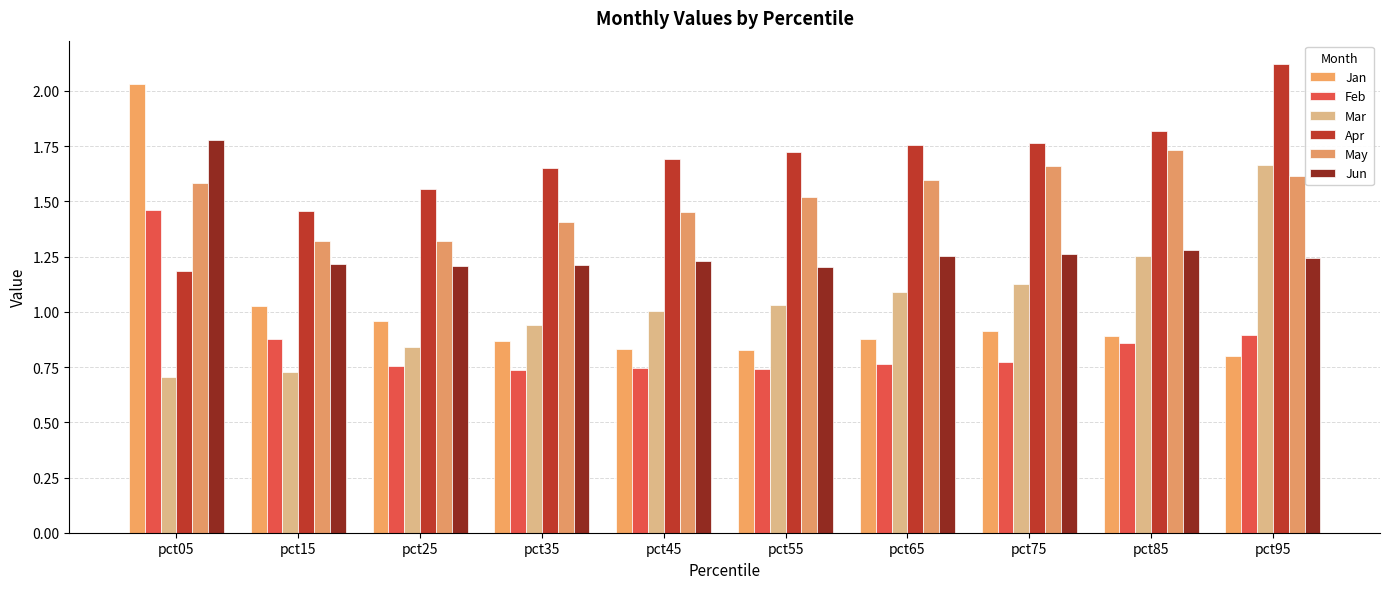

How many data points does each series have?

10